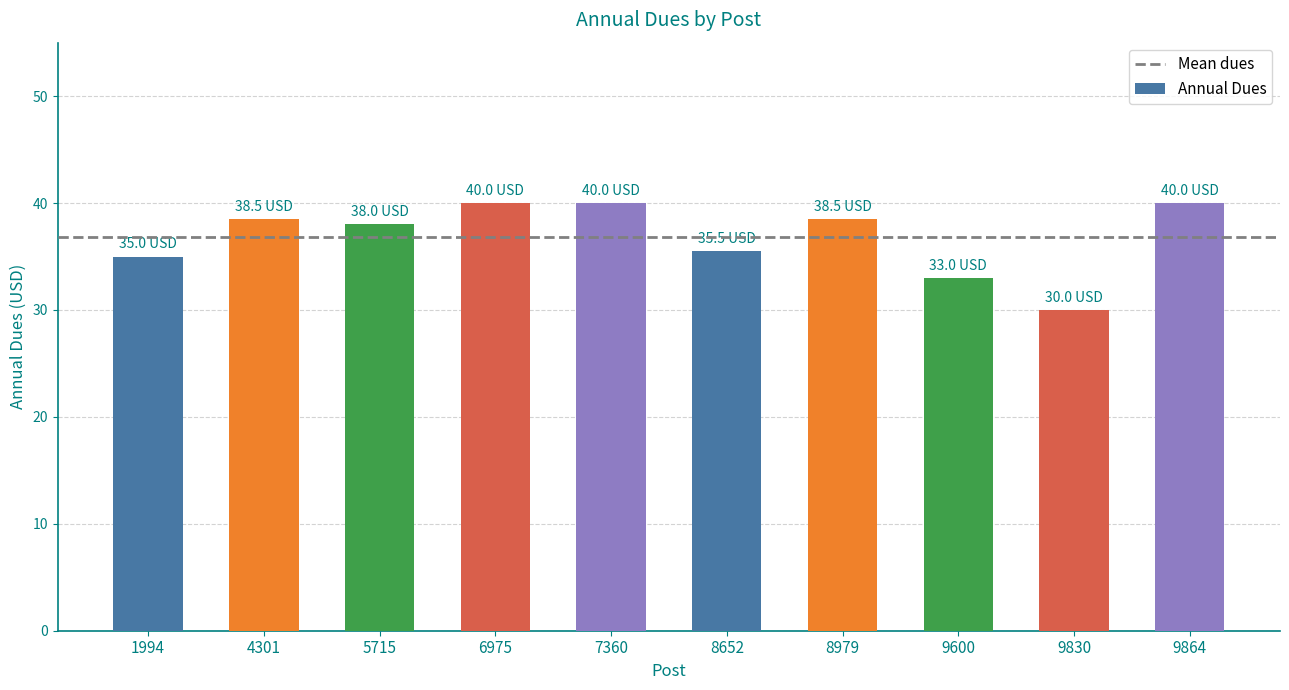

What is the ratio of the value at 9830 to the value at 5715?

0.8